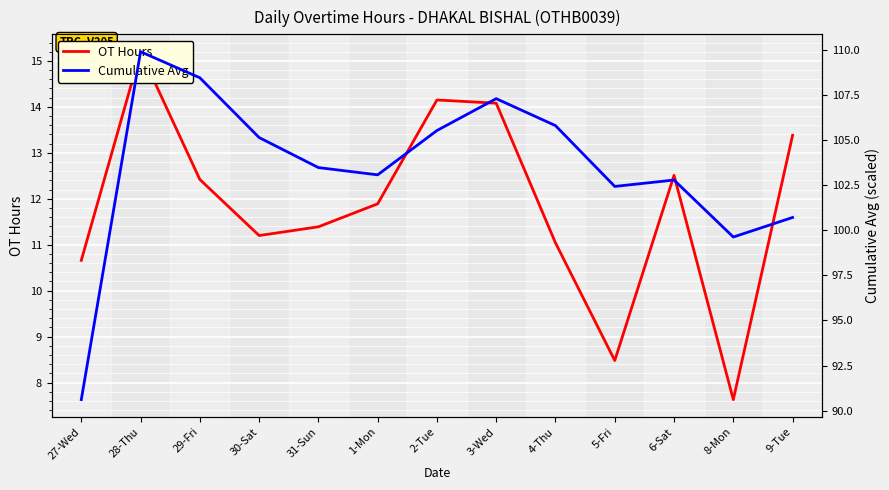

At which label does Cumulative Avg first exceed 103?

28-Thu